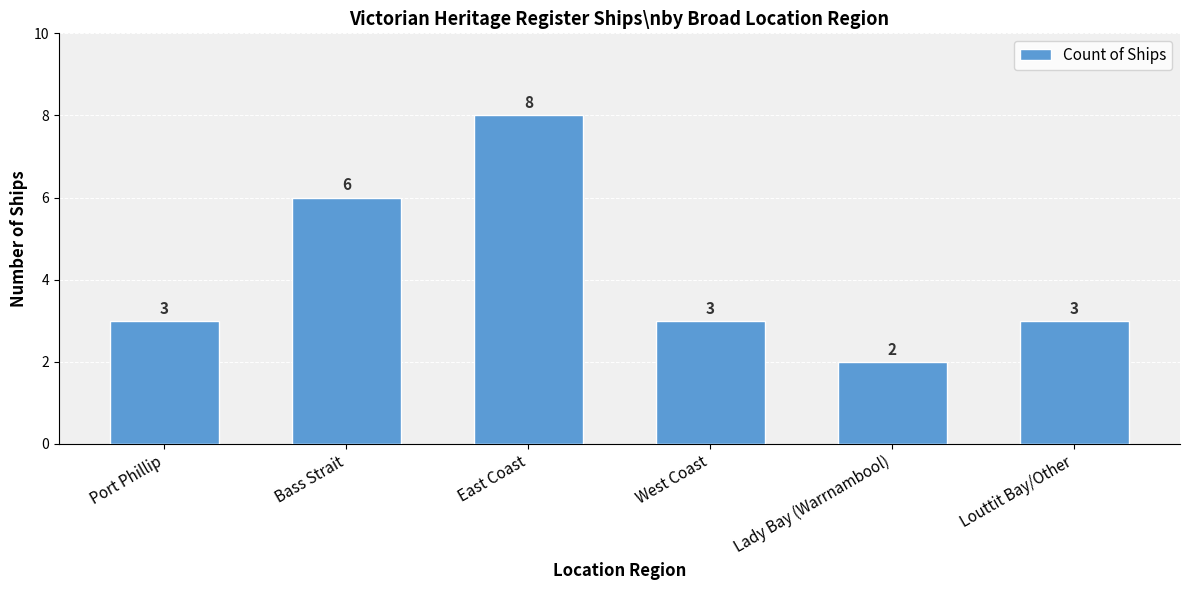

Does the chart contain stacked bars?

No